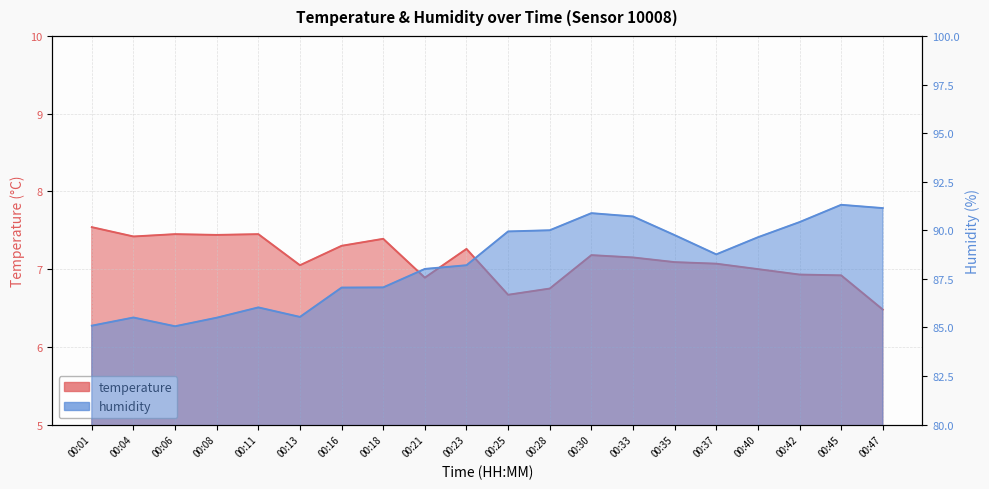

True or false: temperature and humidity intersect in this chart.

False